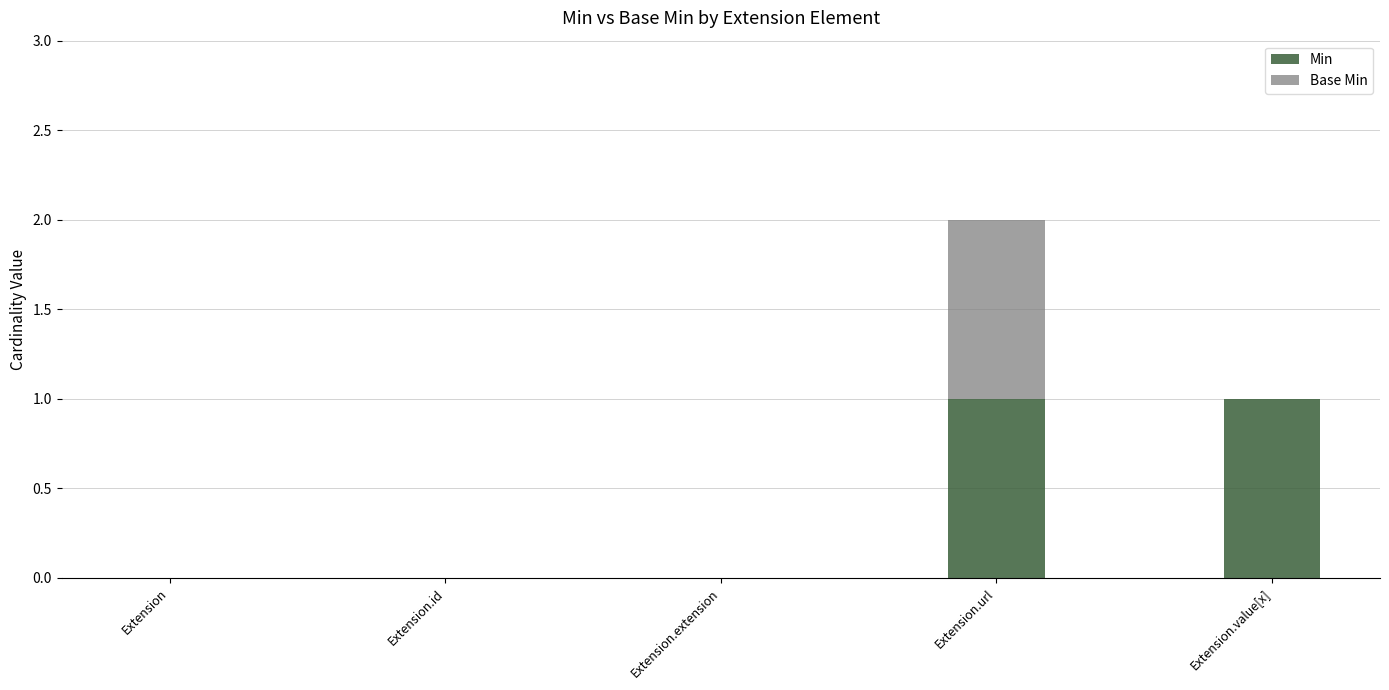

At which category is the sum across all series the highest?

Extension.url